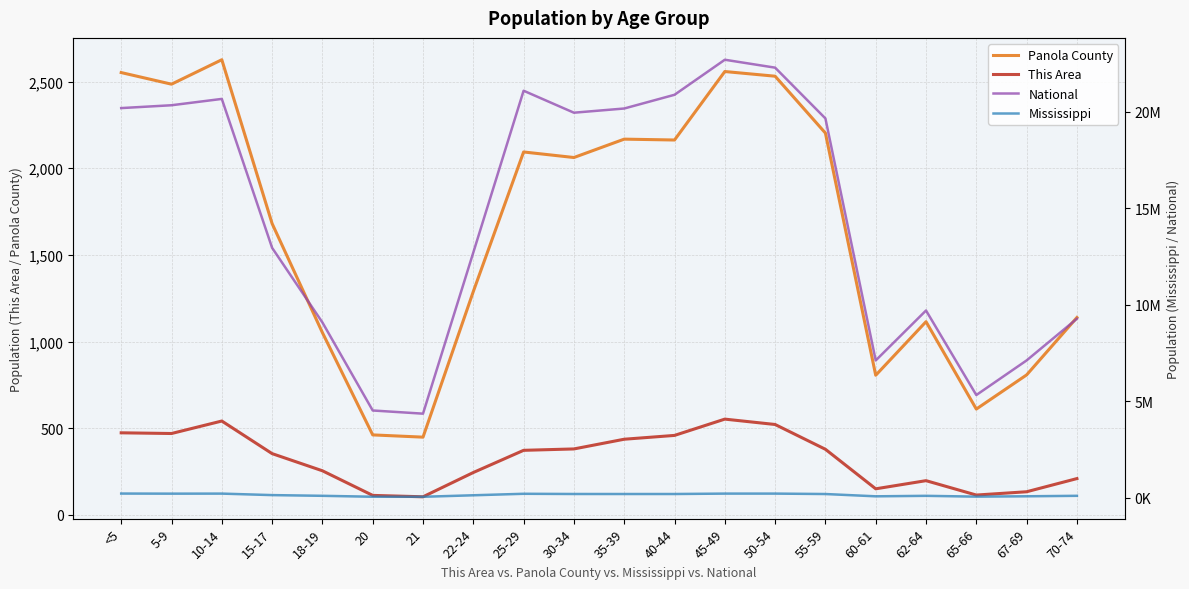

What is the difference between the highest and lowest values at 15-17?

12953900